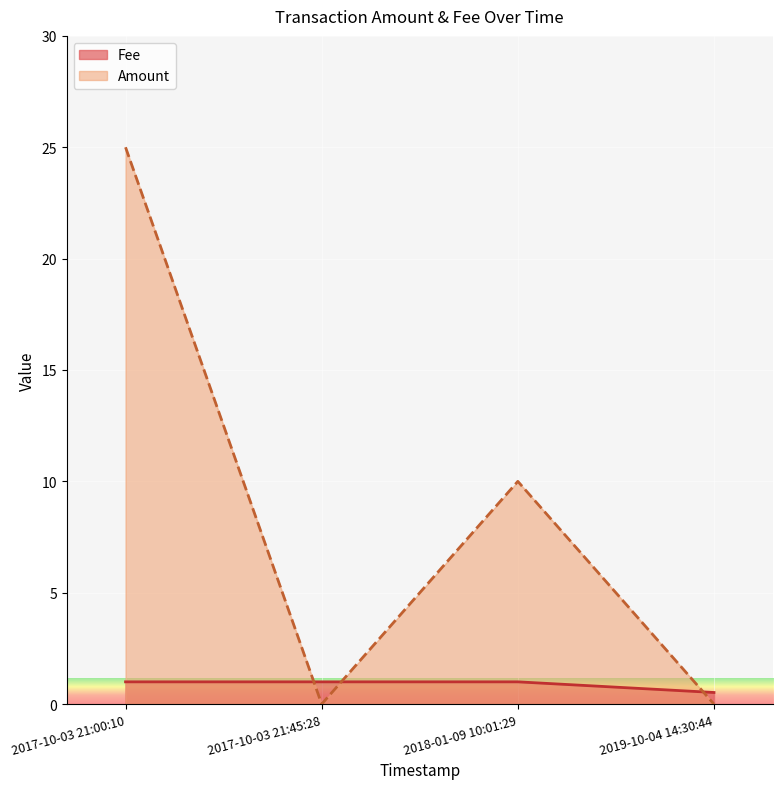

Which series has the widest spread of values?

Amount